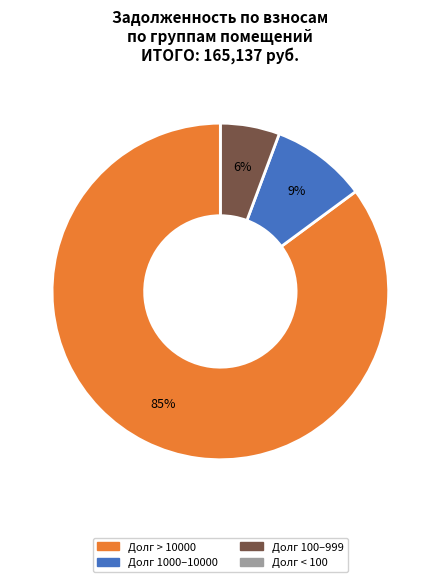

Is there a majority slice in this chart?

Yes